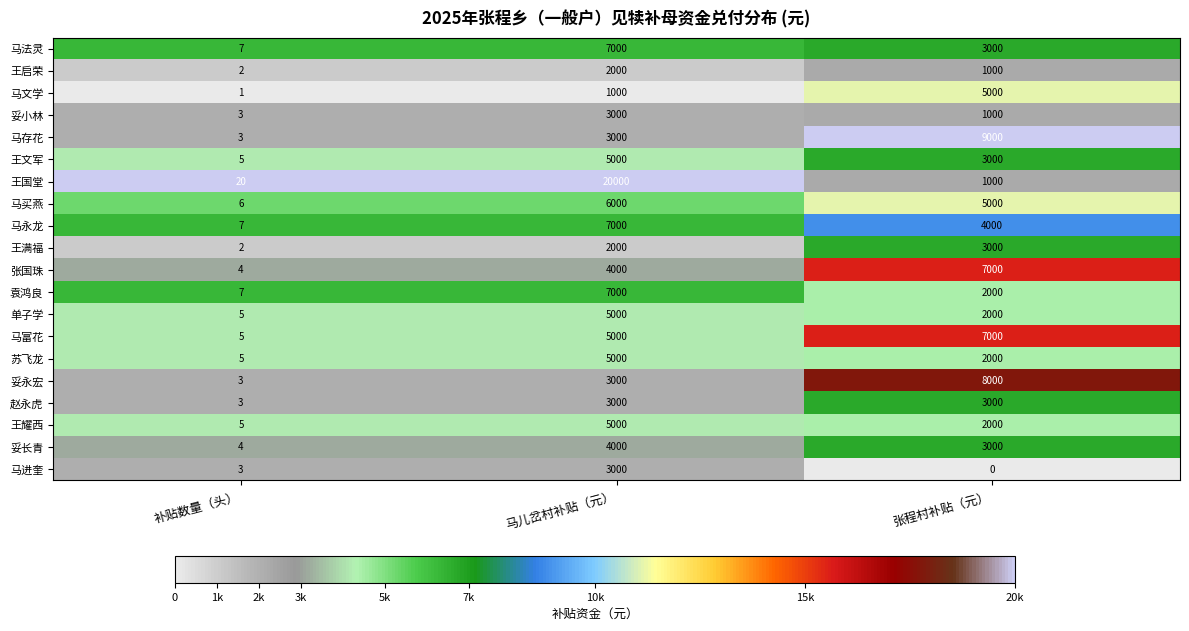

What is the sum of all 张国珠 values?

11004